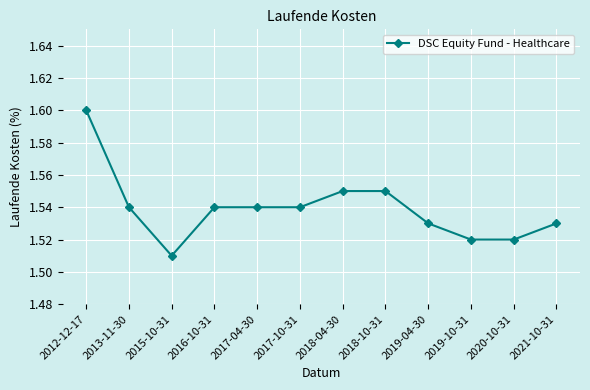

How many lines are shown in the chart?

1